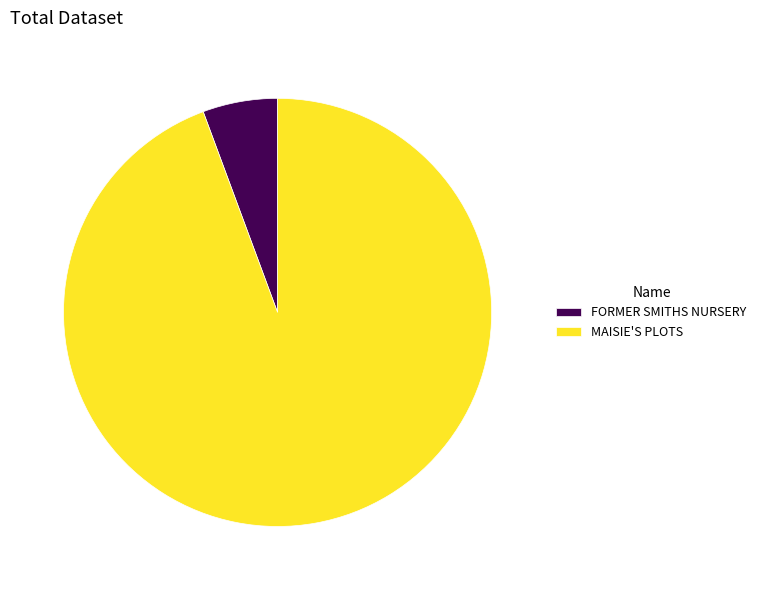

Is it true that MAISIE'S PLOTS is 94% of the pie?

True